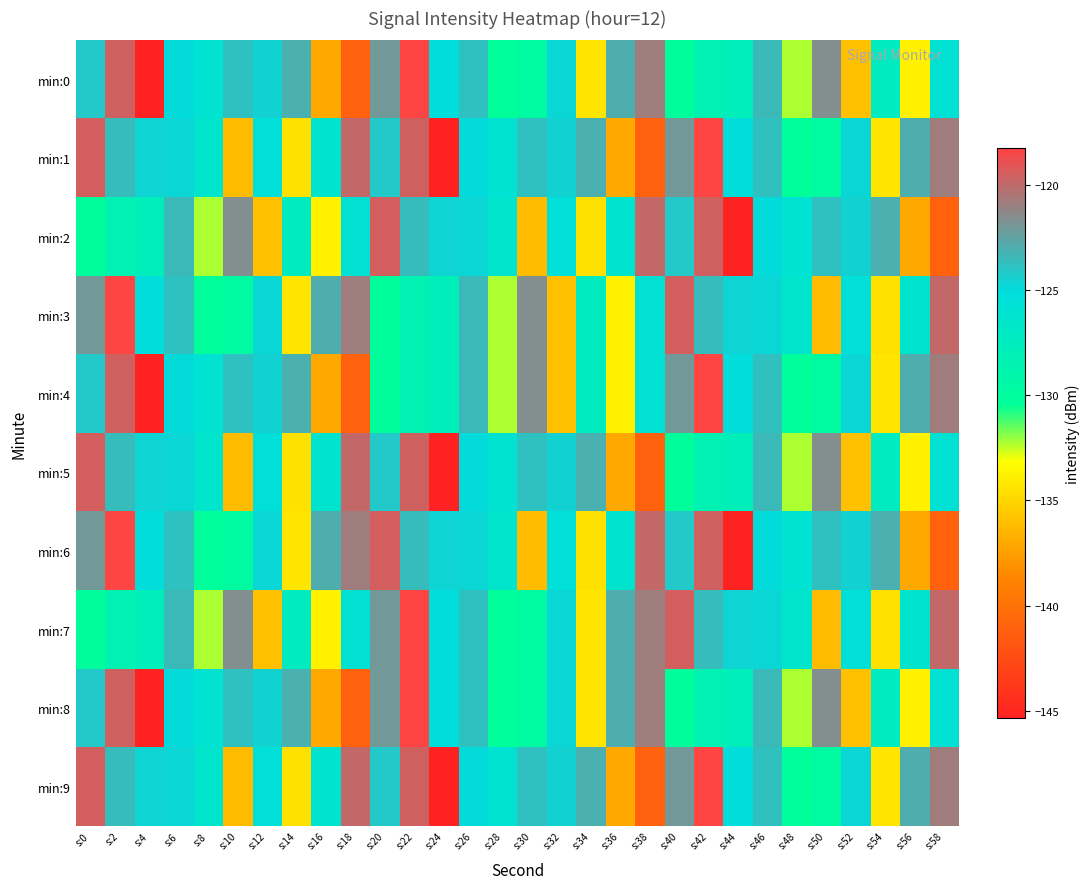

At s:4, list the series in order from largest to smallest.

min:1, min:5, min:9, min:3, min:6, min:2, min:7, min:0, min:4, min:8